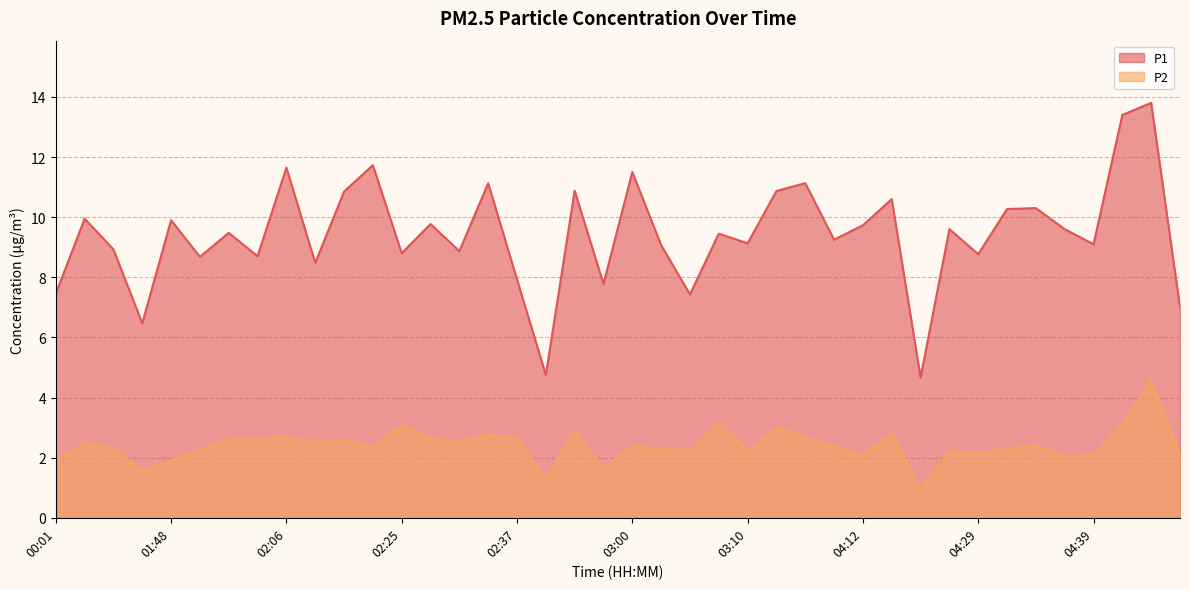

True or false: P2 has more than 0 interior local peaks.

True